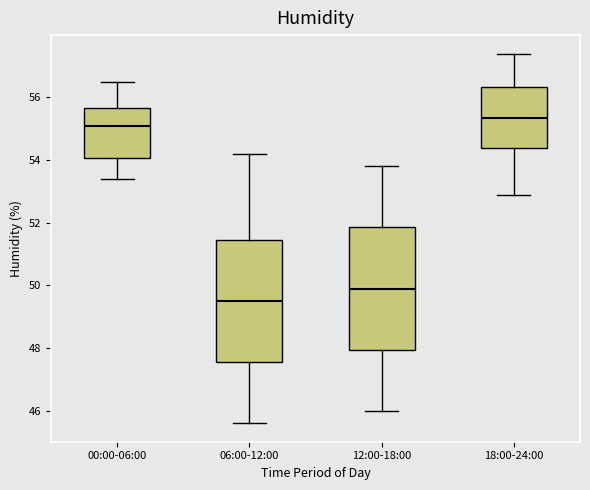

Reading left to right, transcribe this box plot: for each box, give where its median line is, the range the box spans, and where its two whiskers end, as read against the y-axis. The values are not printed on the chart, so give them approximately, as read against the axis.

00:00-06:00: median 55.2, box 54.0 to 55.6, whiskers 53.4 to 56.6
06:00-12:00: median 49.6, box 47.6 to 51.4, whiskers 45.6 to 54.2
12:00-18:00: median 50.0, box 48.0 to 51.8, whiskers 46.0 to 53.8
18:00-24:00: median 55.4, box 54.4 to 56.4, whiskers 53.0 to 57.4